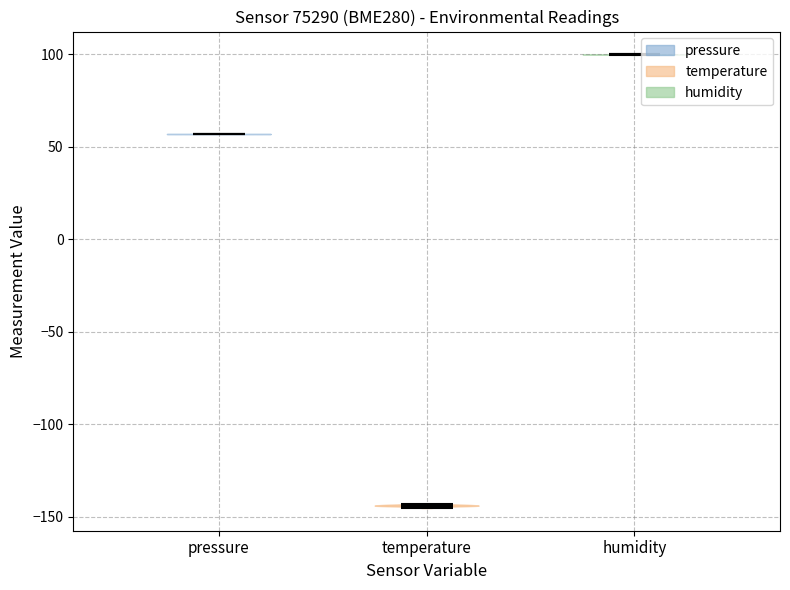

Which violin has the lowest median line?

temperature